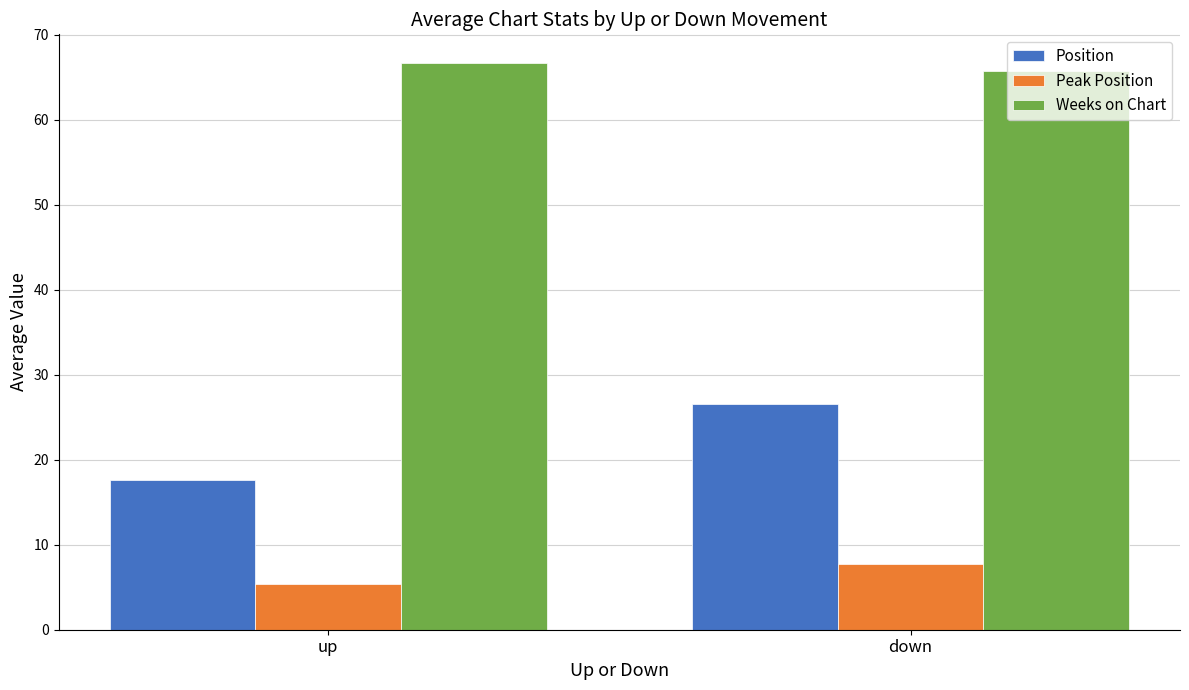

Is the value of Position at up greater than the value of Weeks on Chart at down?

No